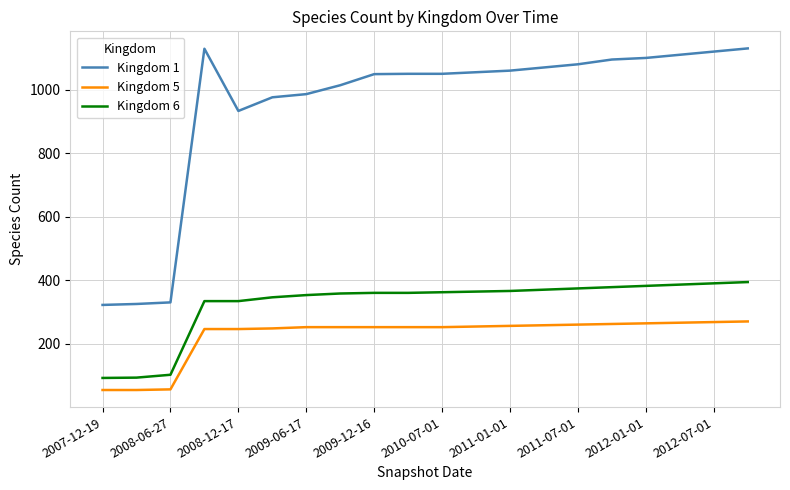

What is the difference between the maximum and minimum values in the Kingdom 6 series?

302